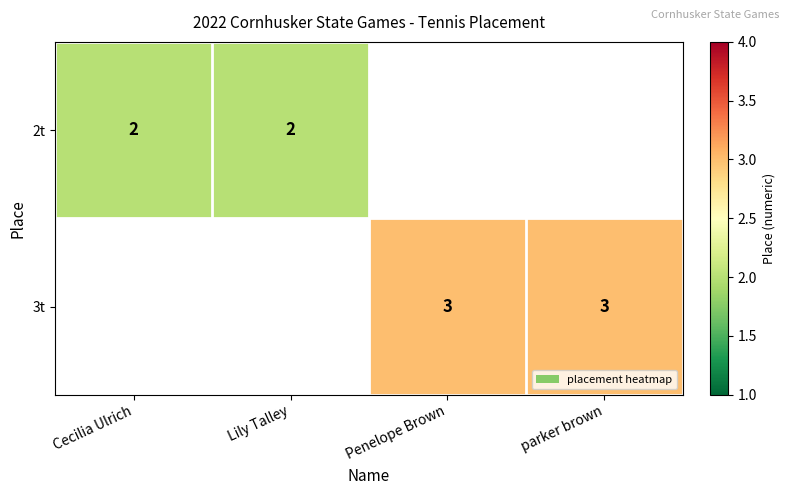

The value of 2t at Cecilia Ulrich is 4. True or false?

False